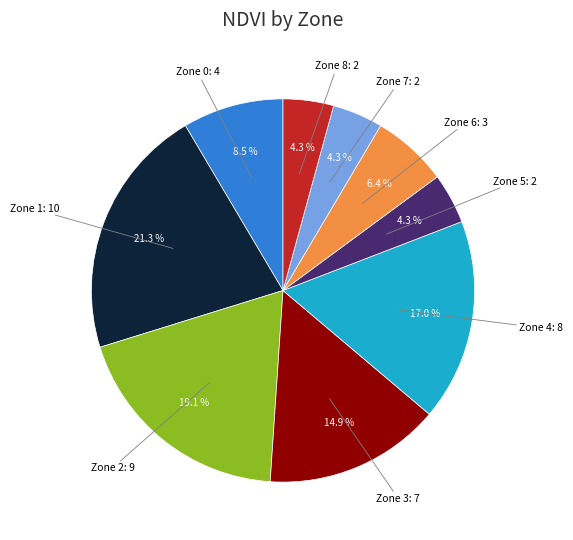

How many segments does this pie chart have?

9